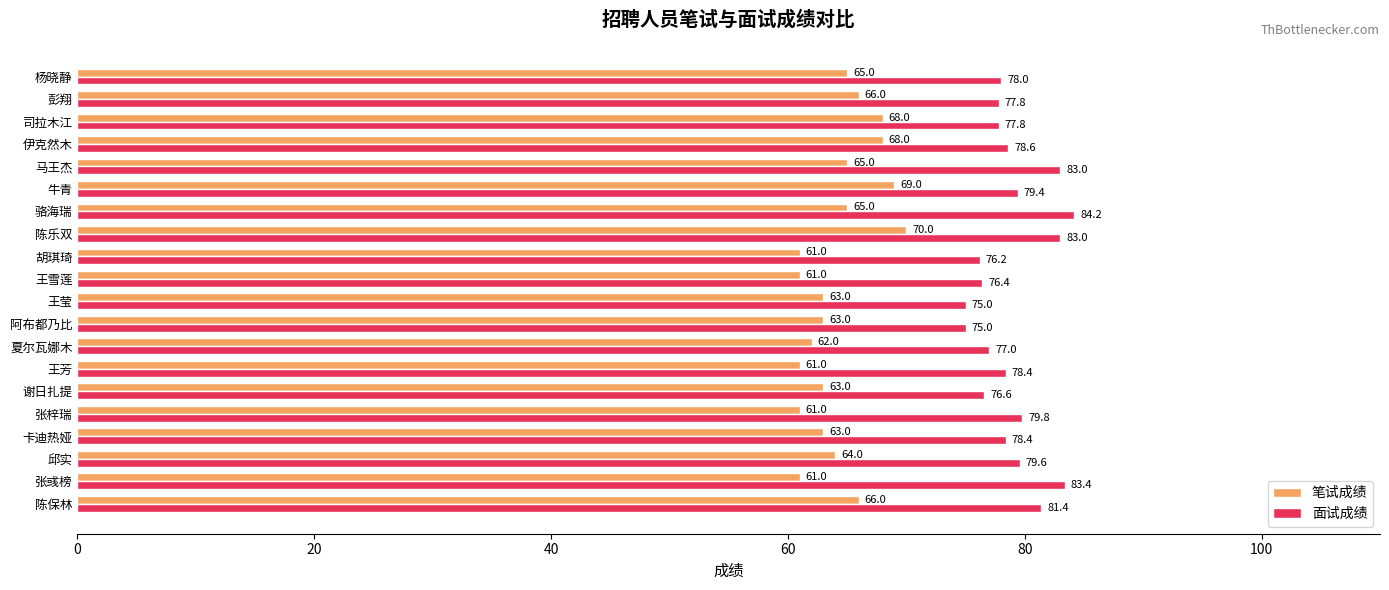

What is the minimum value for 面试成绩?

75.0